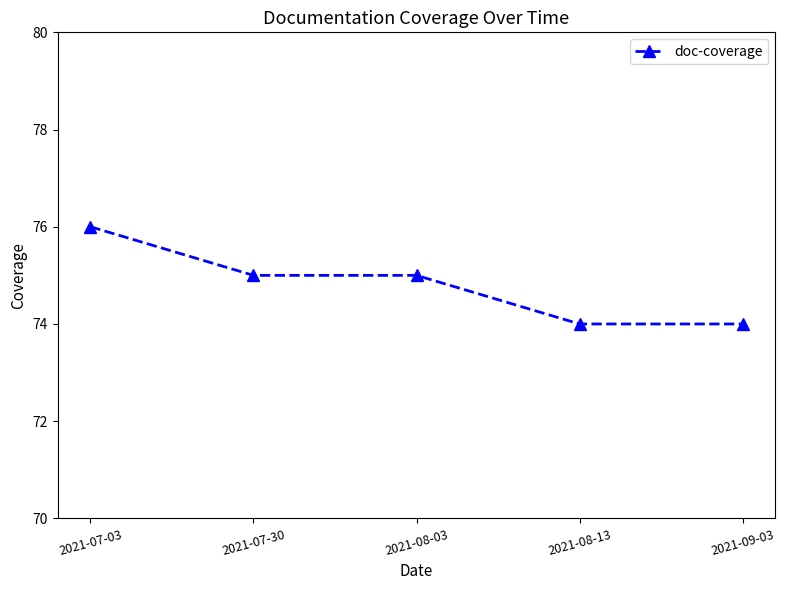

What is the sum of all values?

374